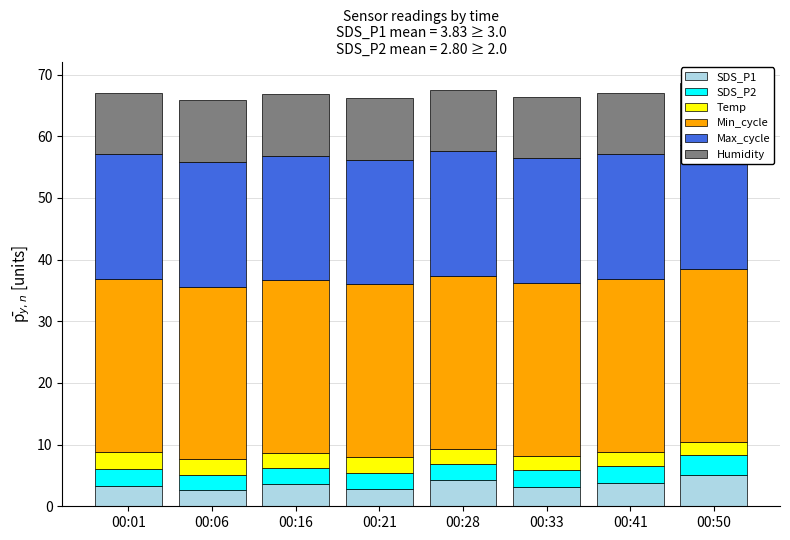

How many bars are there in each group?

6